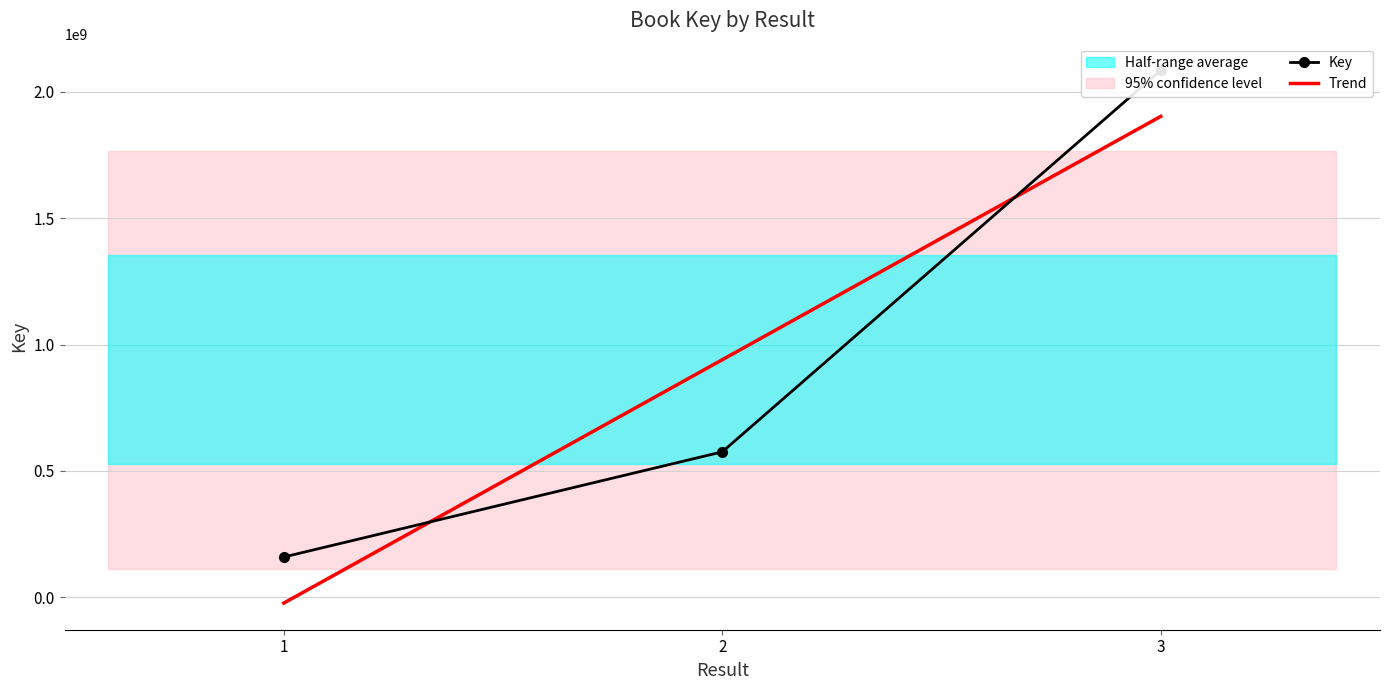

The value at 2 is 289735039. True or false?

False